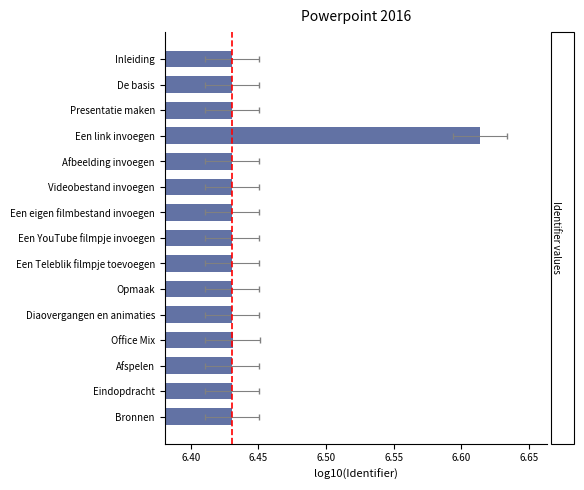

Is it true that the value at Afbeelding invoegen is 4.3?

False